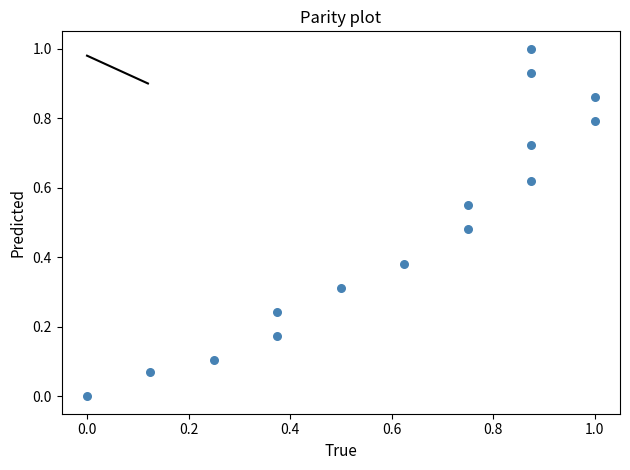

What is the range of Y values (max minus min)?

1.0